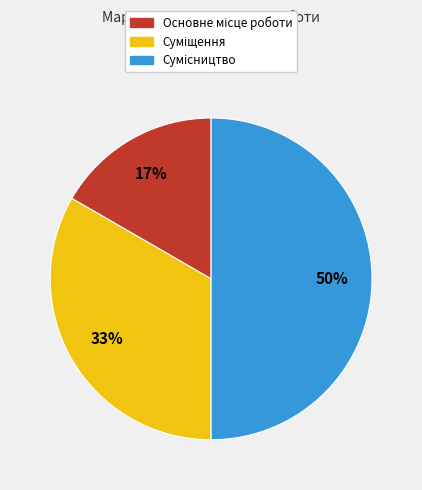

To the nearest percent, what is the difference between the largest and smallest slice percentages?

33%